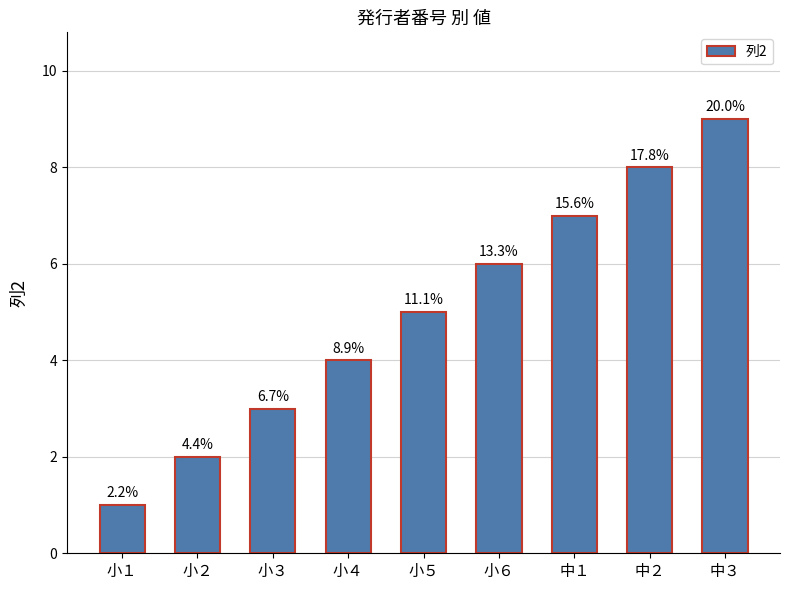

Where is the data nearest to the value 5?

小５